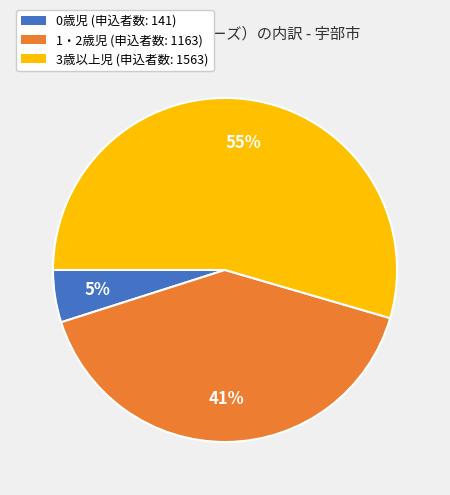

Count the number of slices in the pie.

3